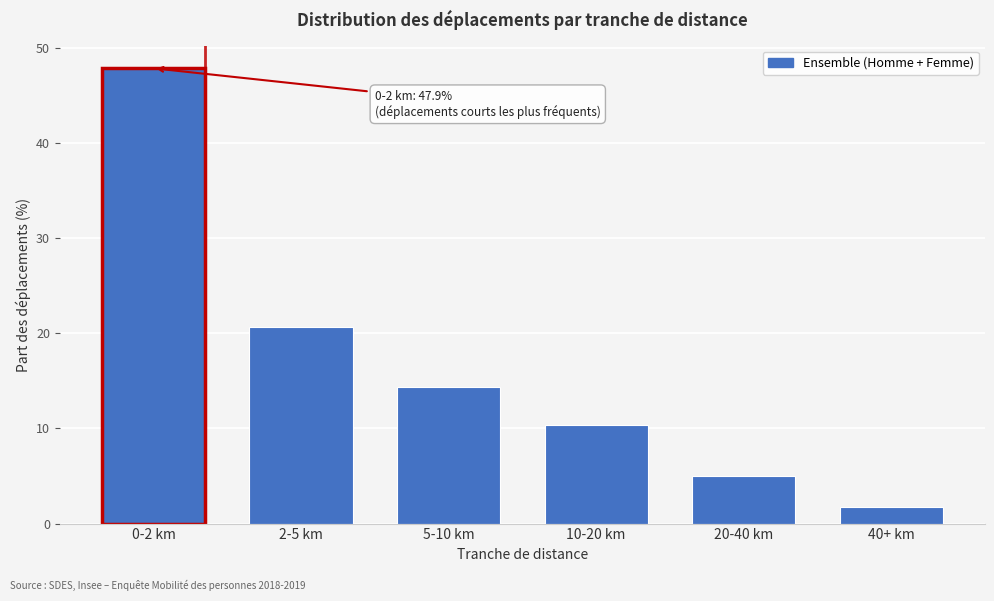

Reading left to right, what are all the values shown in this chart?

47.9	20.7	14.4	10.3	5.0	1.7